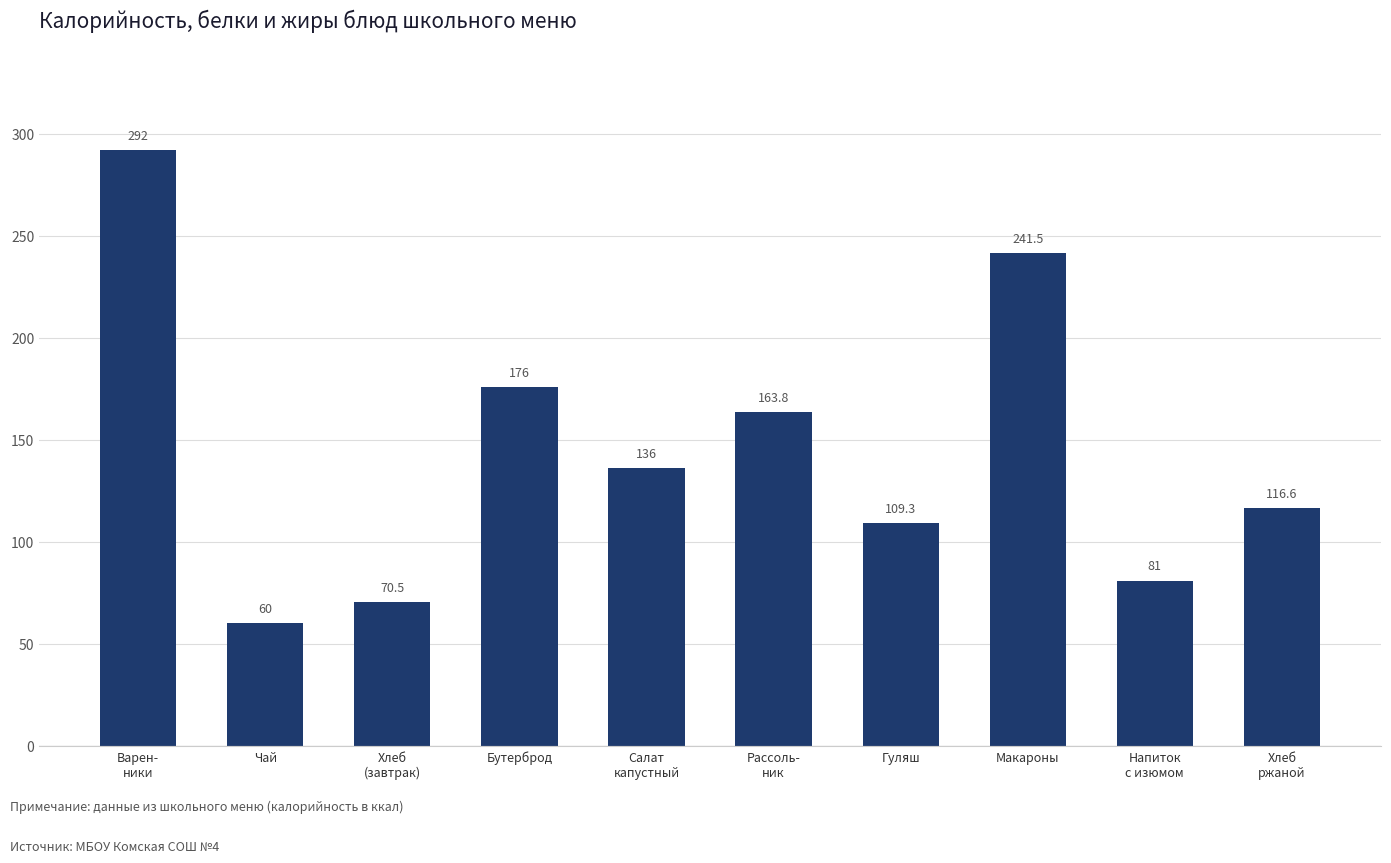

List the labels in order of value, smallest first.

Чай, Хлеб
(завтрак), Напиток
с изюмом, Гуляш, Хлеб
ржаной, Салат
капустный, Рассоль-
ник, Бутерброд, Макароны, Варен-
ники